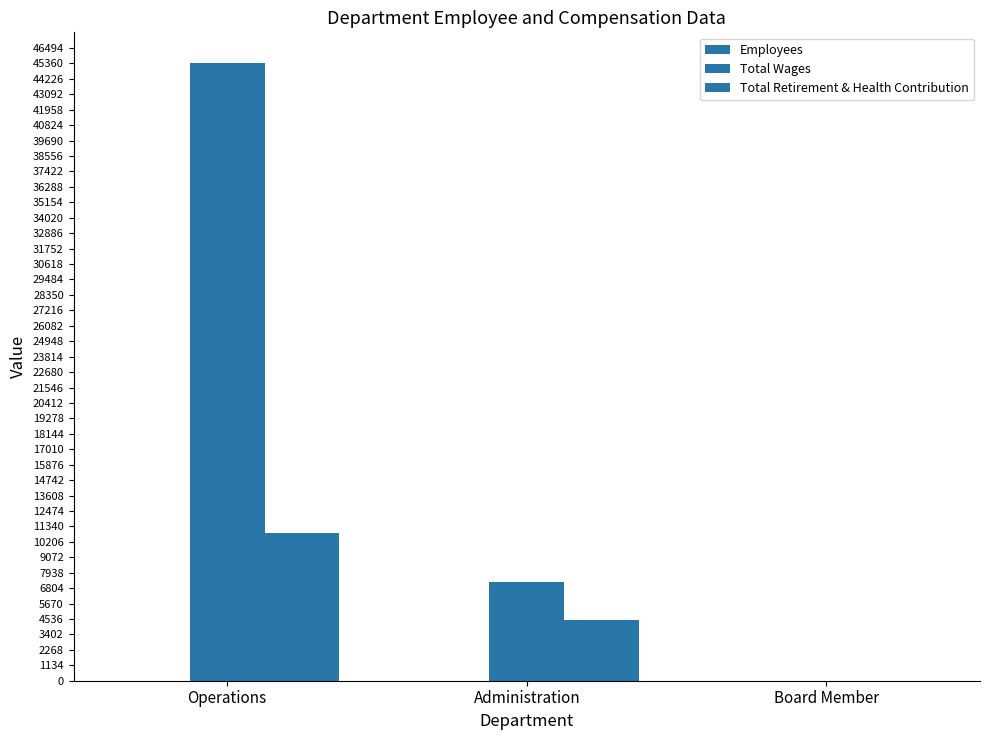

How many categories are shown in the chart?

3